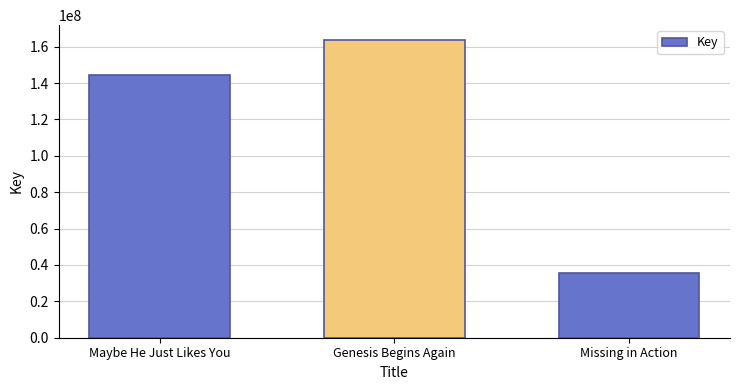

How many series are shown in this chart?

1